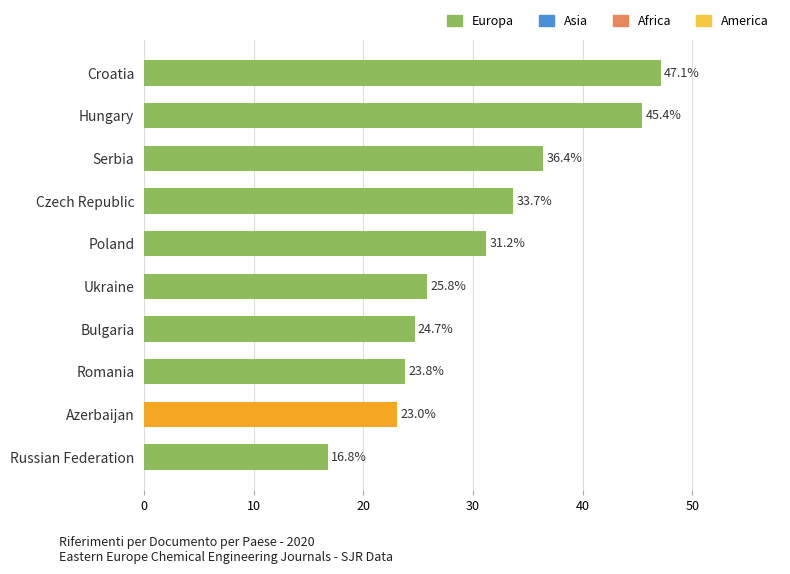

Rank the categories by value from highest to lowest.

Croatia, Hungary, Serbia, Czech Republic, Poland, Ukraine, Bulgaria, Romania, Azerbaijan, Russian Federation